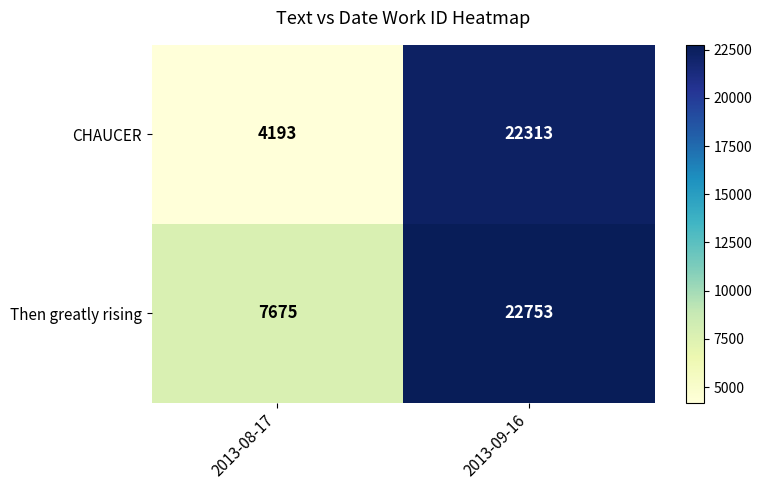

What is the total value across all series at 2013-08-17?

11868